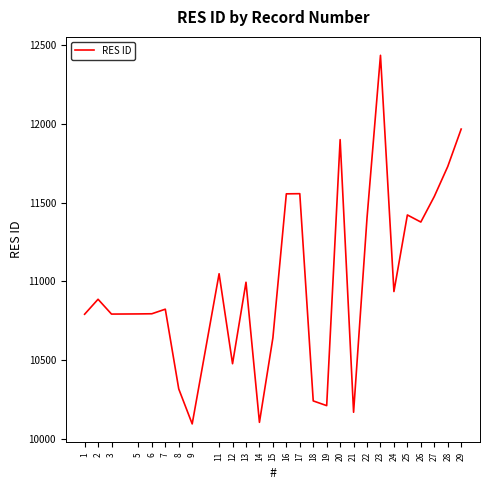

What is the ratio of the value at 18 to the value at 20?

0.9